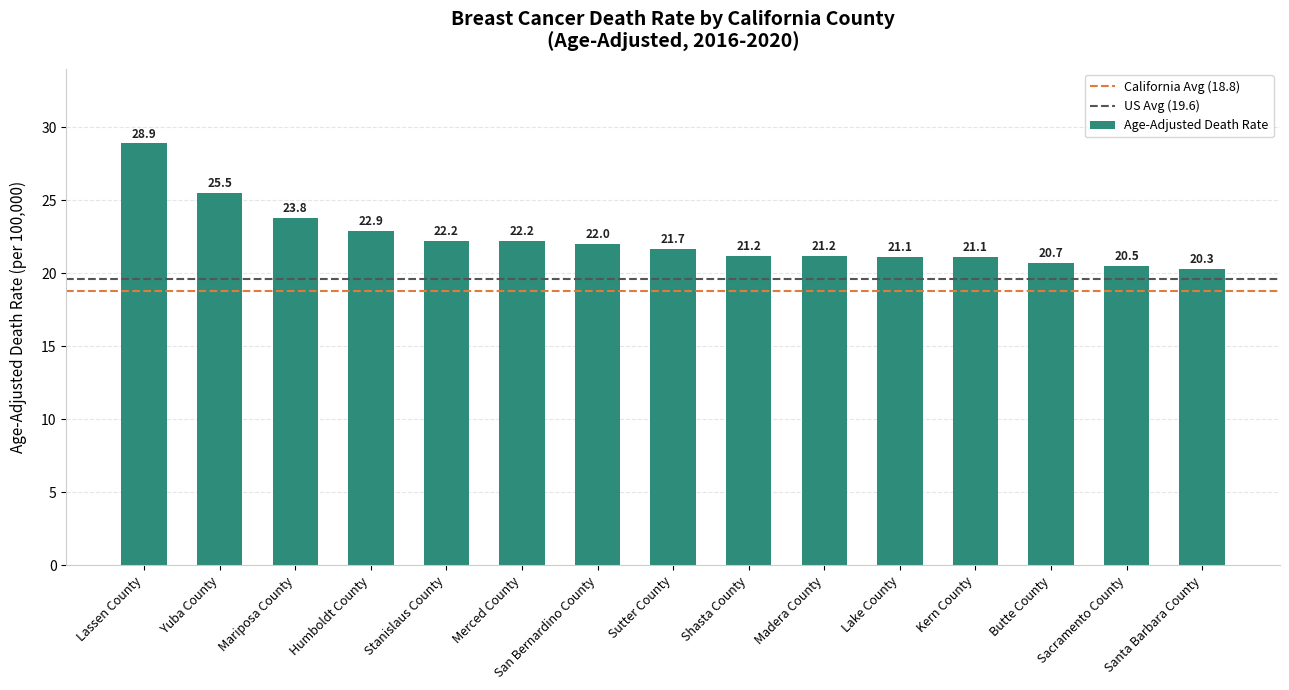

The chart shows a value of 30.7 at Madera County. True or false?

False